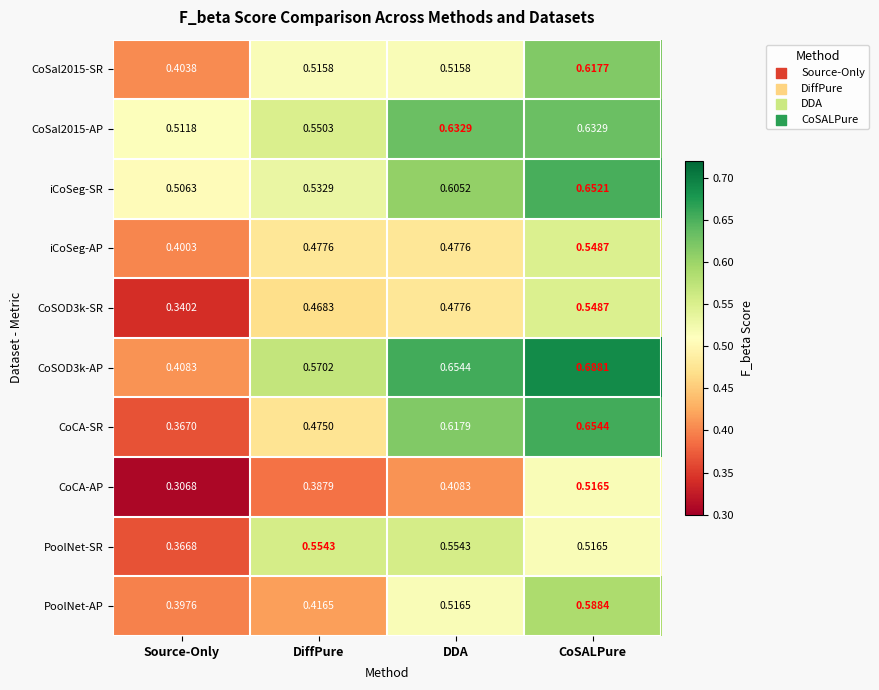

Which series has the widest spread of values?

CoCA-SR